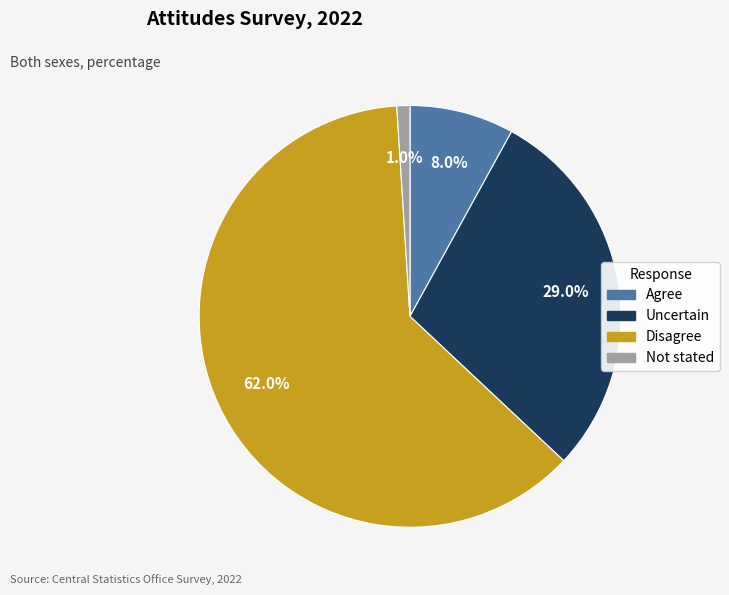

Between Agree and Uncertain, which is larger?

Uncertain